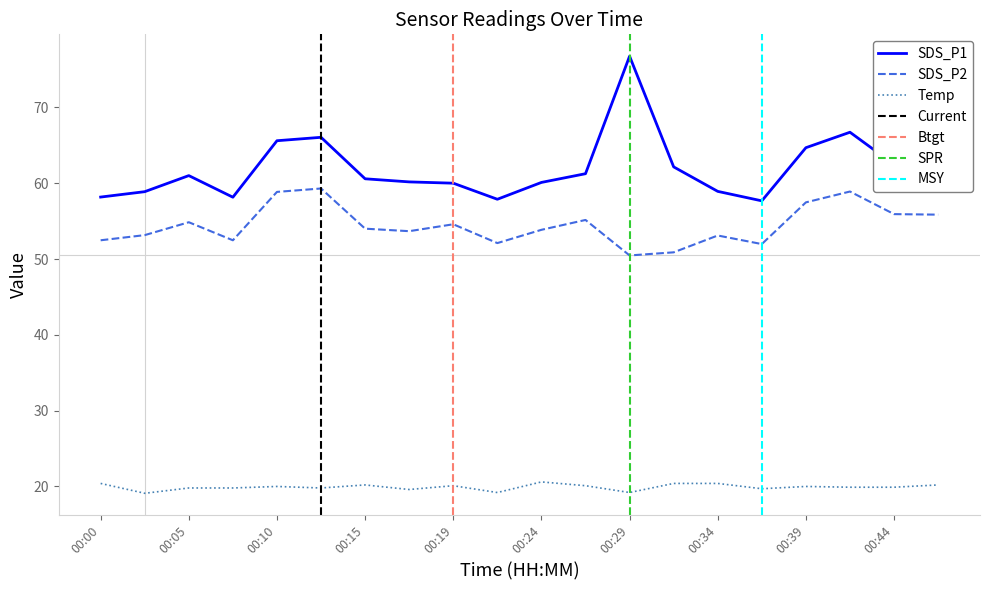

What is the total value across all series at 00:17?

133.4